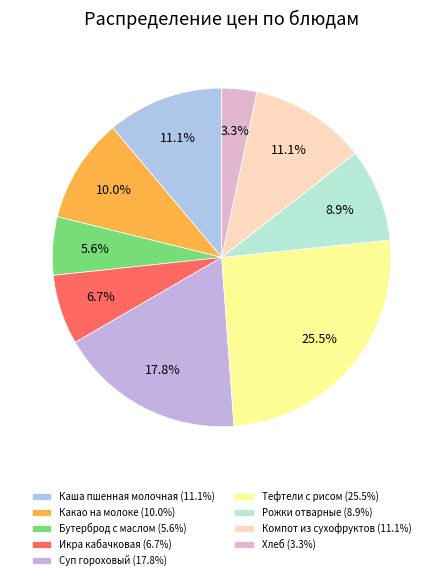

Which slice is the largest?

Тефтели с рисом